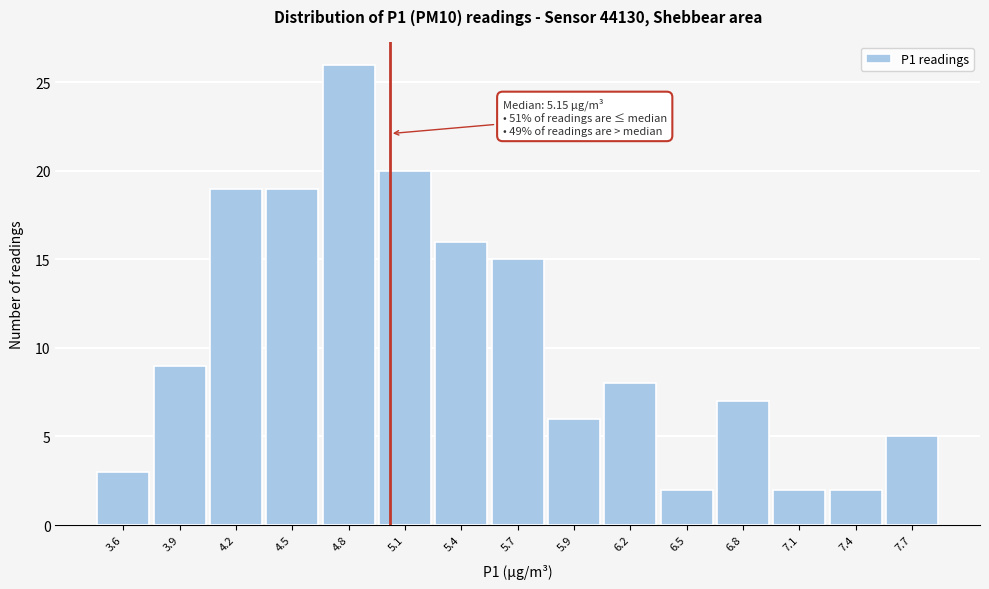

Reading left to right, transcribe all the data shown in this chart.

3	9	19	19	26	20	16	15	6	8	2	7	2	2	5